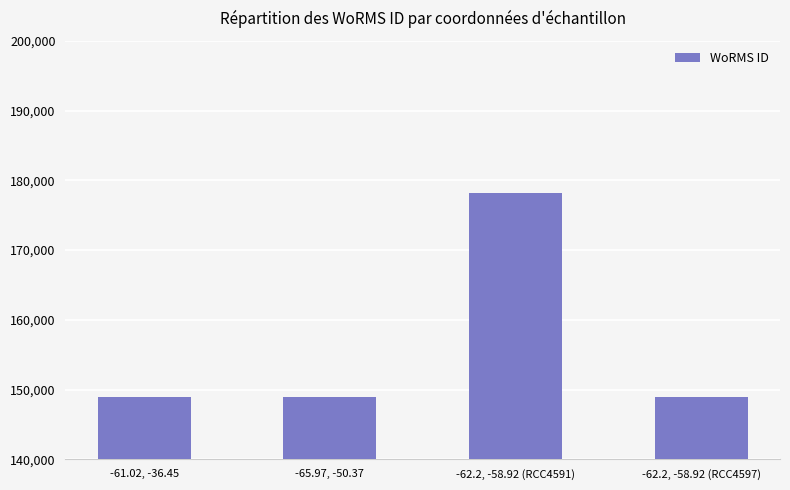

What is the sum of all values?

625162